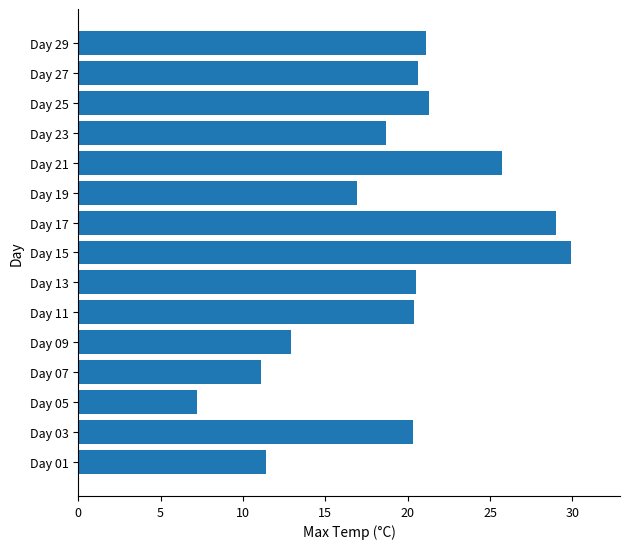

What is the smallest value displayed?

7.2